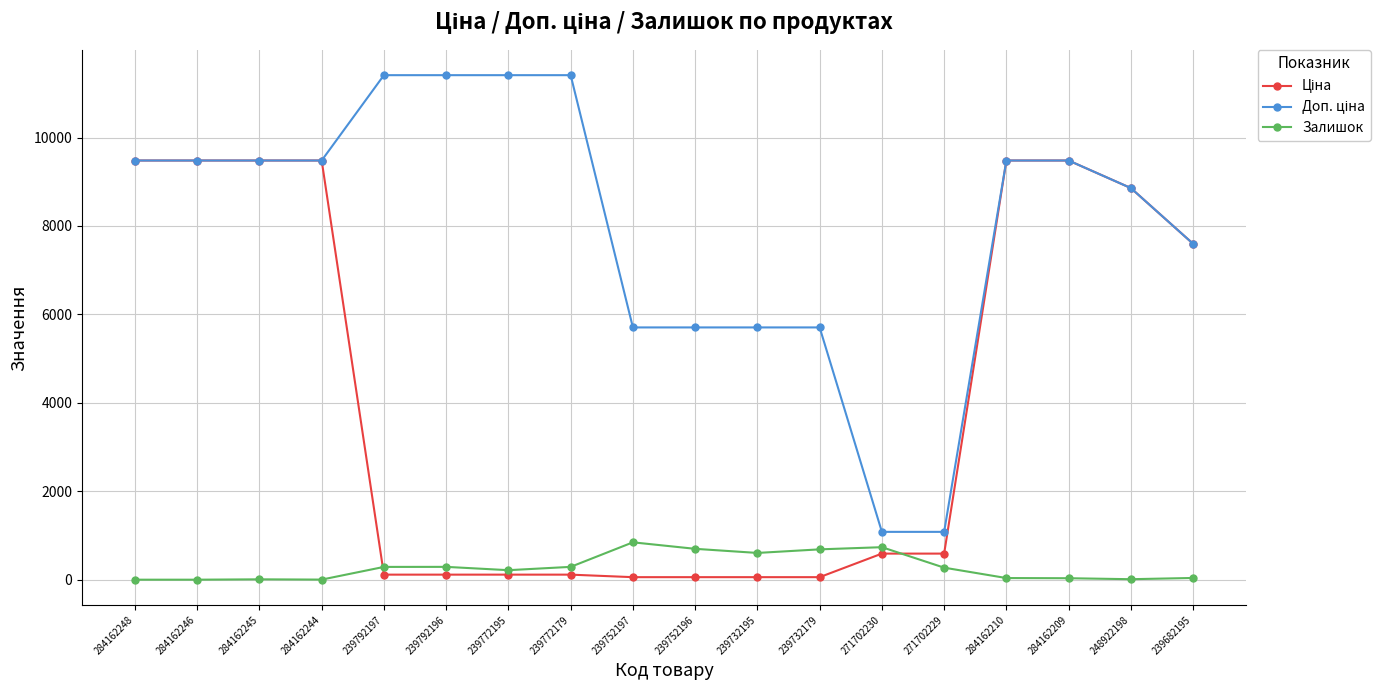

What is the value of the Залишок point at the 11th from the left?

605.0